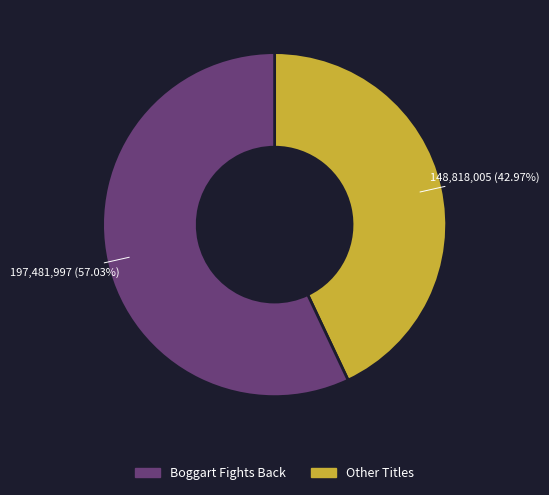

Does any single category account for the majority?

Yes